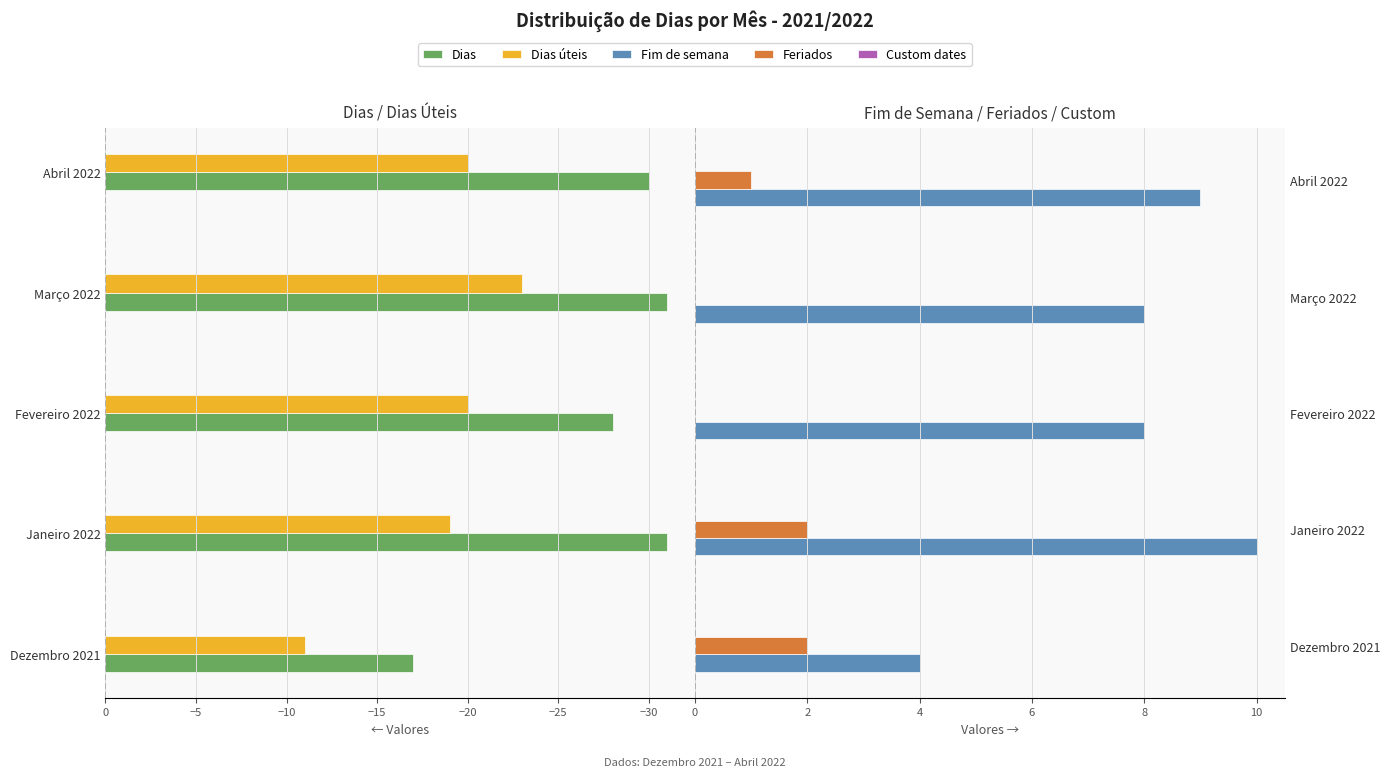

Are the bars grouped side by side (vs. stacked)?

Yes